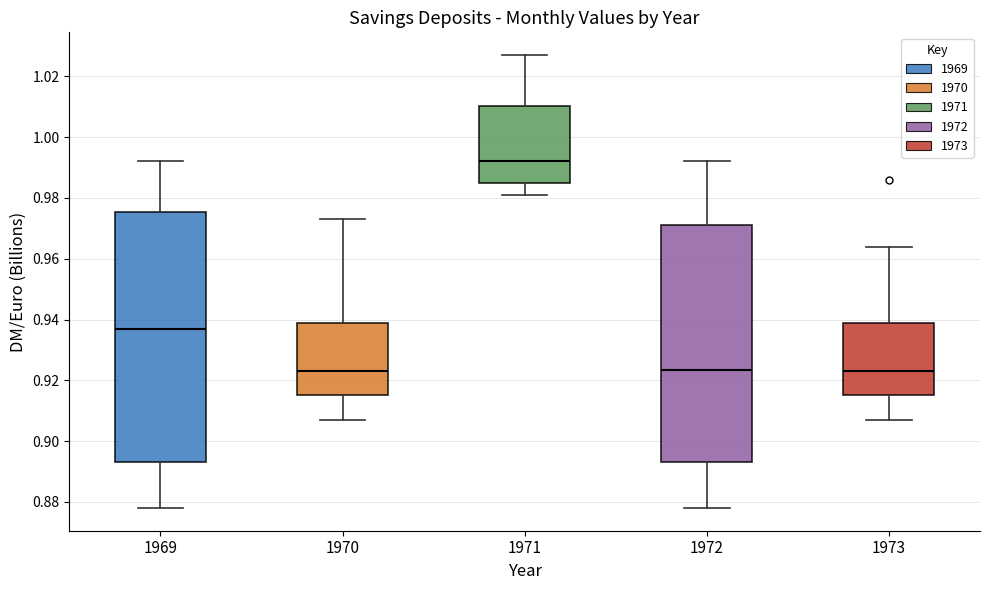

Reading left to right, transcribe this box plot: for each box, give where its median line is, the range the box spans, and where its two whiskers end, as read against the y-axis. The values are not printed on the chart, so give them approximately, as read against the axis.

1969: median 0.938, box 0.894 to 0.976, whiskers 0.878 to 0.992
1970: median 0.924, box 0.916 to 0.940, whiskers 0.908 to 0.974
1971: median 0.992, box 0.986 to 1.010, whiskers 0.982 to 1.028
1972: median 0.924, box 0.894 to 0.972, whiskers 0.878 to 0.992
1973: median 0.924, box 0.916 to 0.940, whiskers 0.908 to 0.964